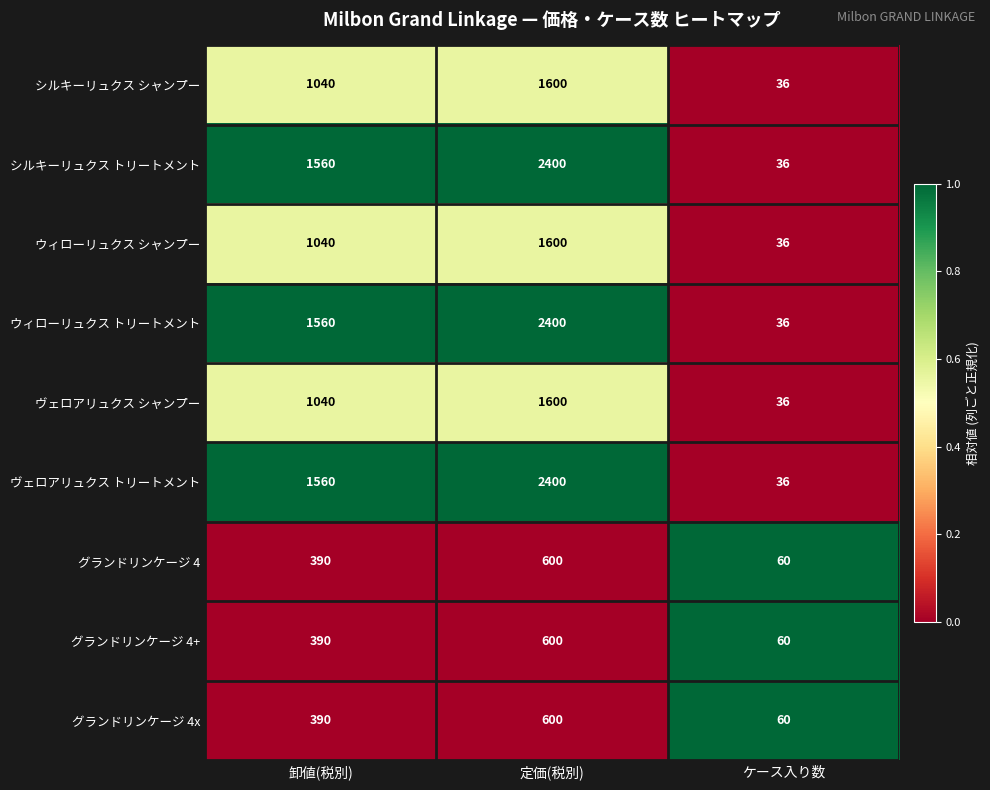

What is the difference between the highest and lowest values at 卸値(税別)?

1170